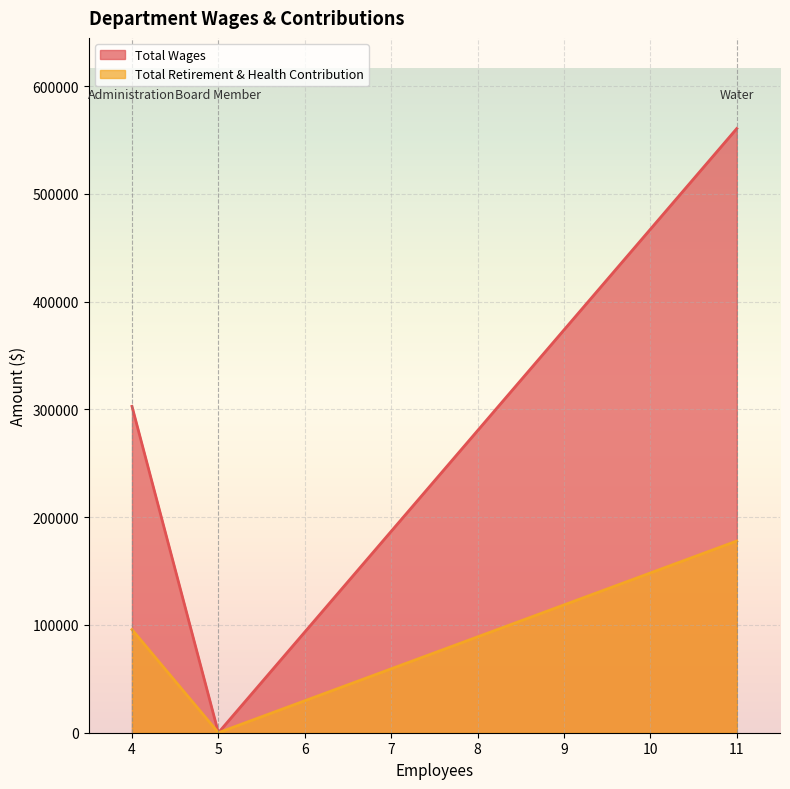

Rank the series by their maximum value, from lowest to highest.

Total Retirement & Health Contribution, Total Wages